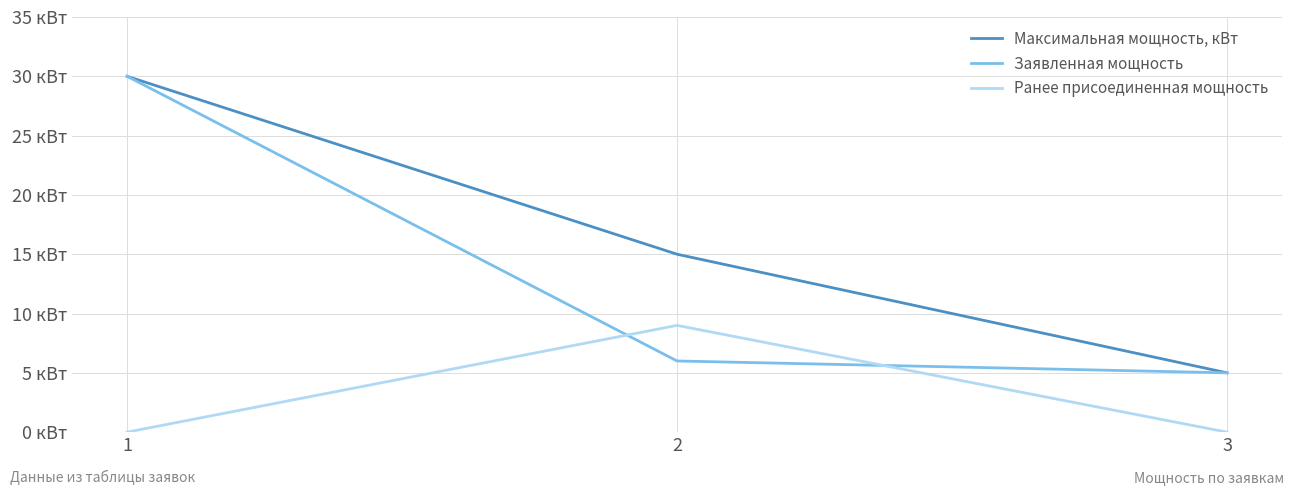

Is the value of Ранее присоединенная мощность at 1 greater than the value of Максимальная мощность, кВт at 3?

No